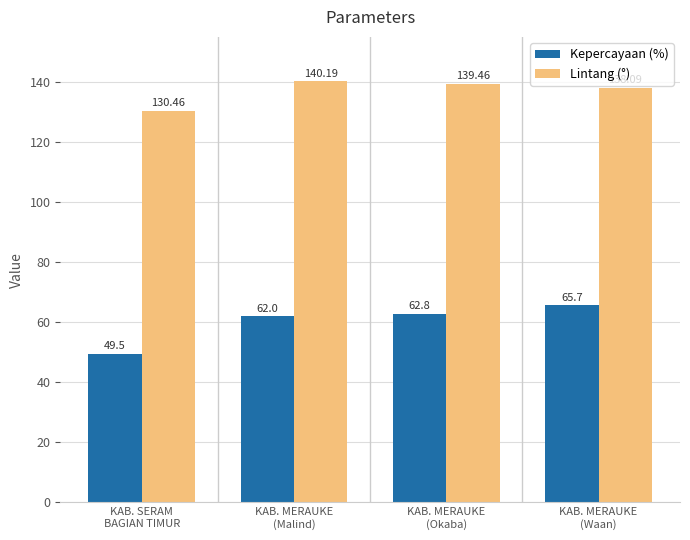

The value of Lintang (°) at KAB. MERAUKE
(Malind) is 140.2. True or false?

True